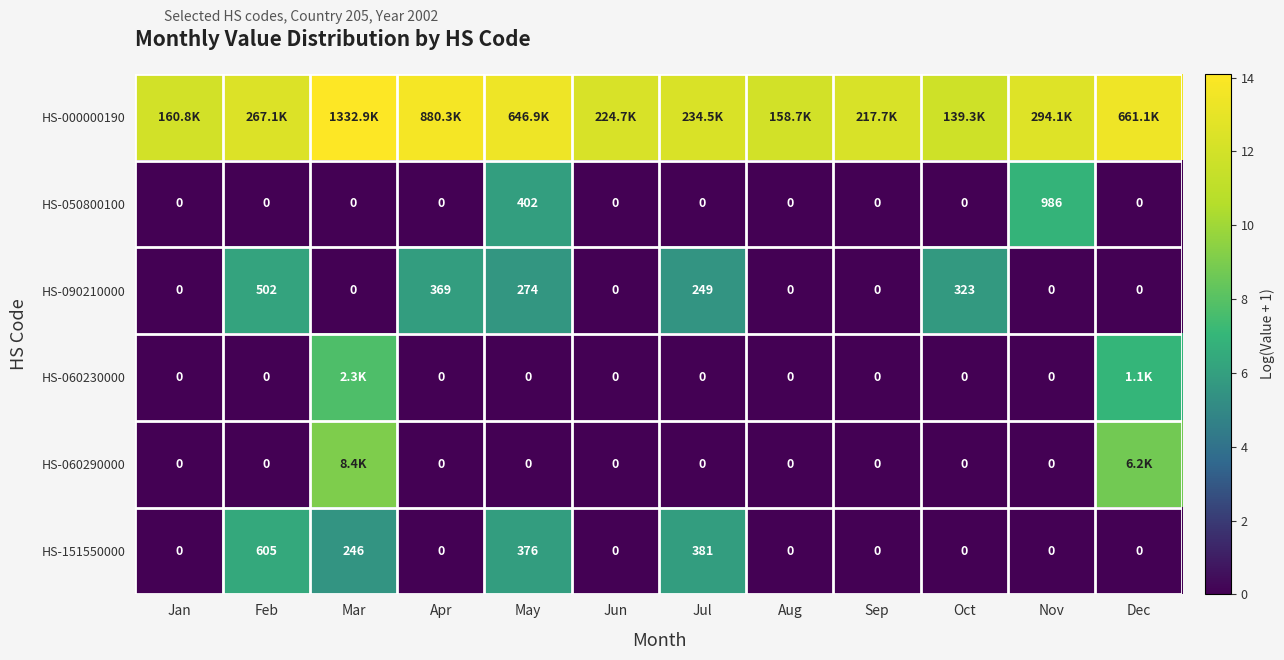

Which category has the highest value across all series?

Mar